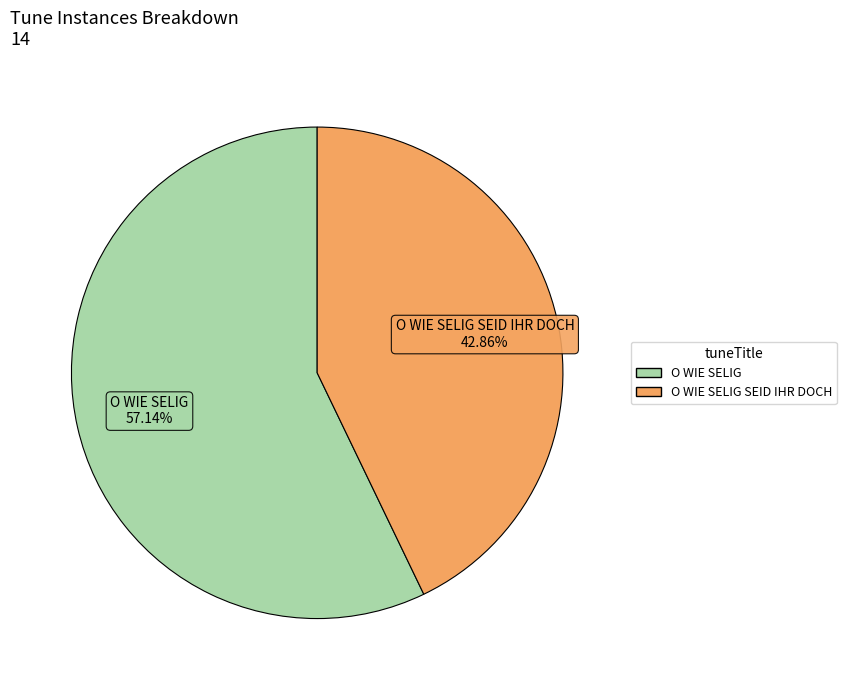

Does any single category account for the majority?

Yes